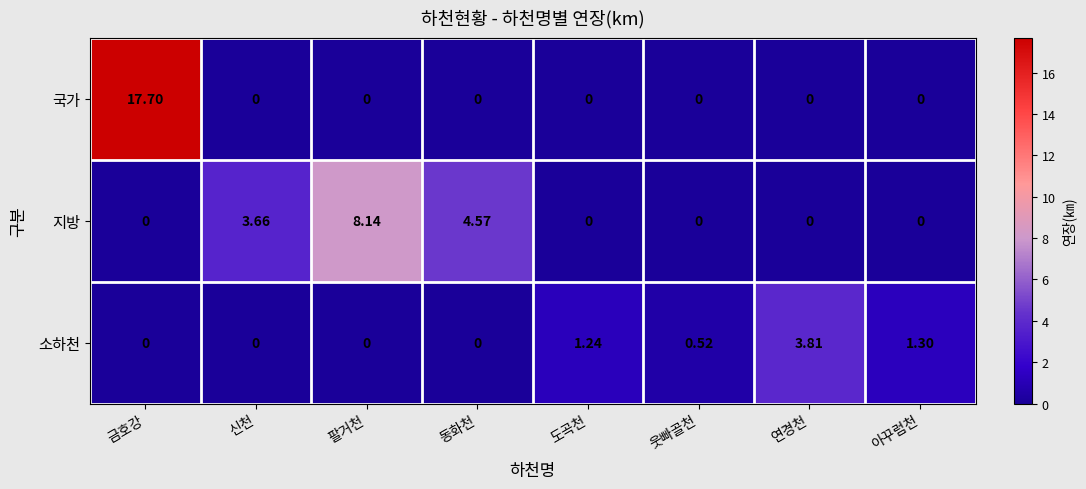

Which series has the largest range (max minus min)?

국가